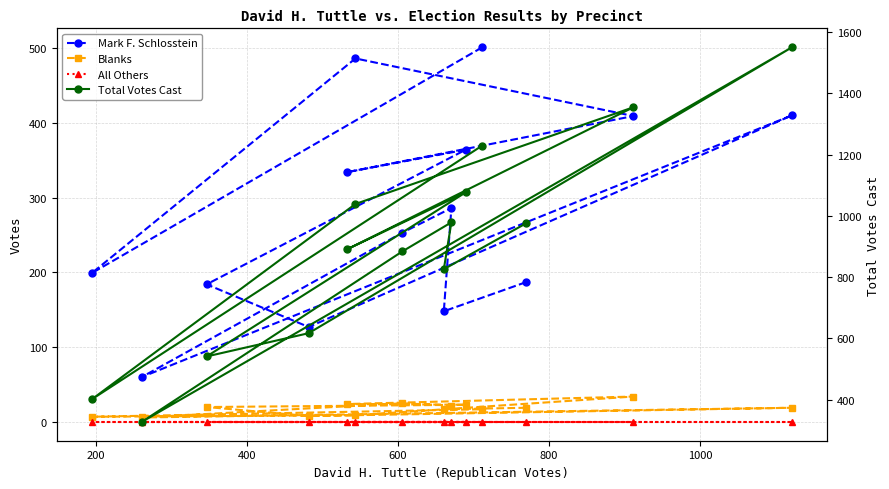

How many series are shown in this chart?

4